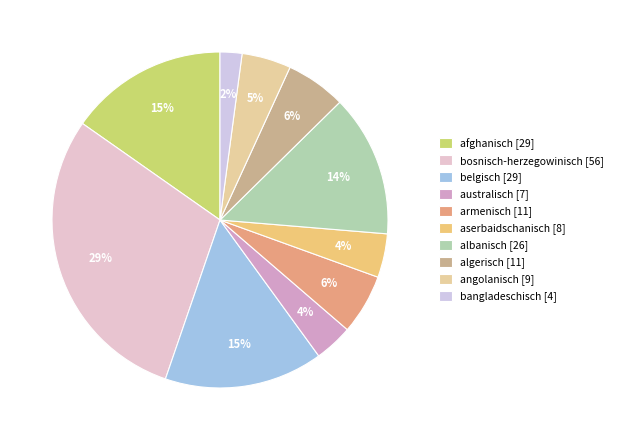

How much of the chart is everything except albanisch?

86.3%